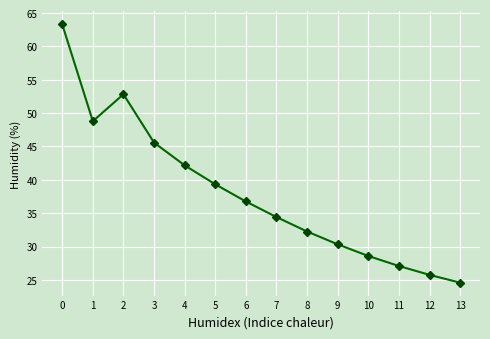

What is the sum of all values?

531.8